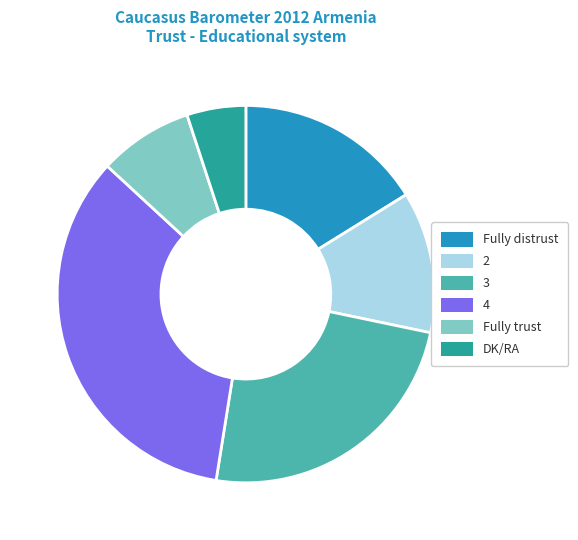

Which slice is the largest?

4